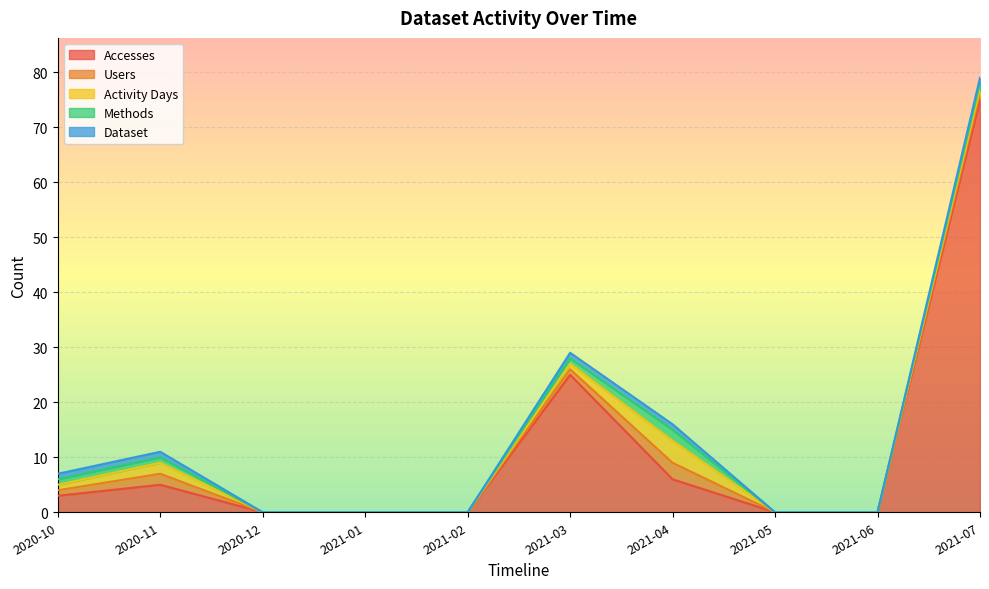

What is the label of the 3rd point from the left?

2020-12